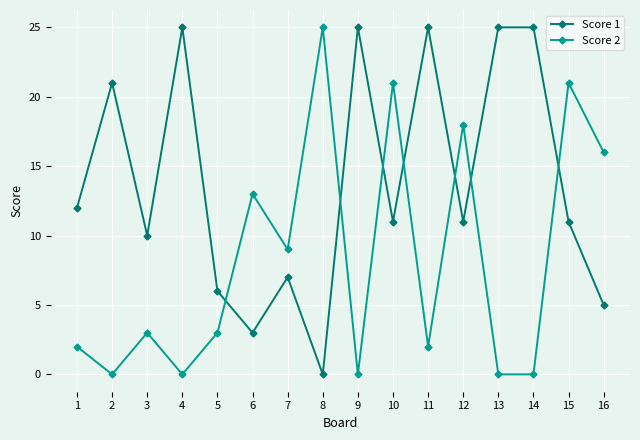

List the series in order of their overall mean, highest first.

Score 1, Score 2